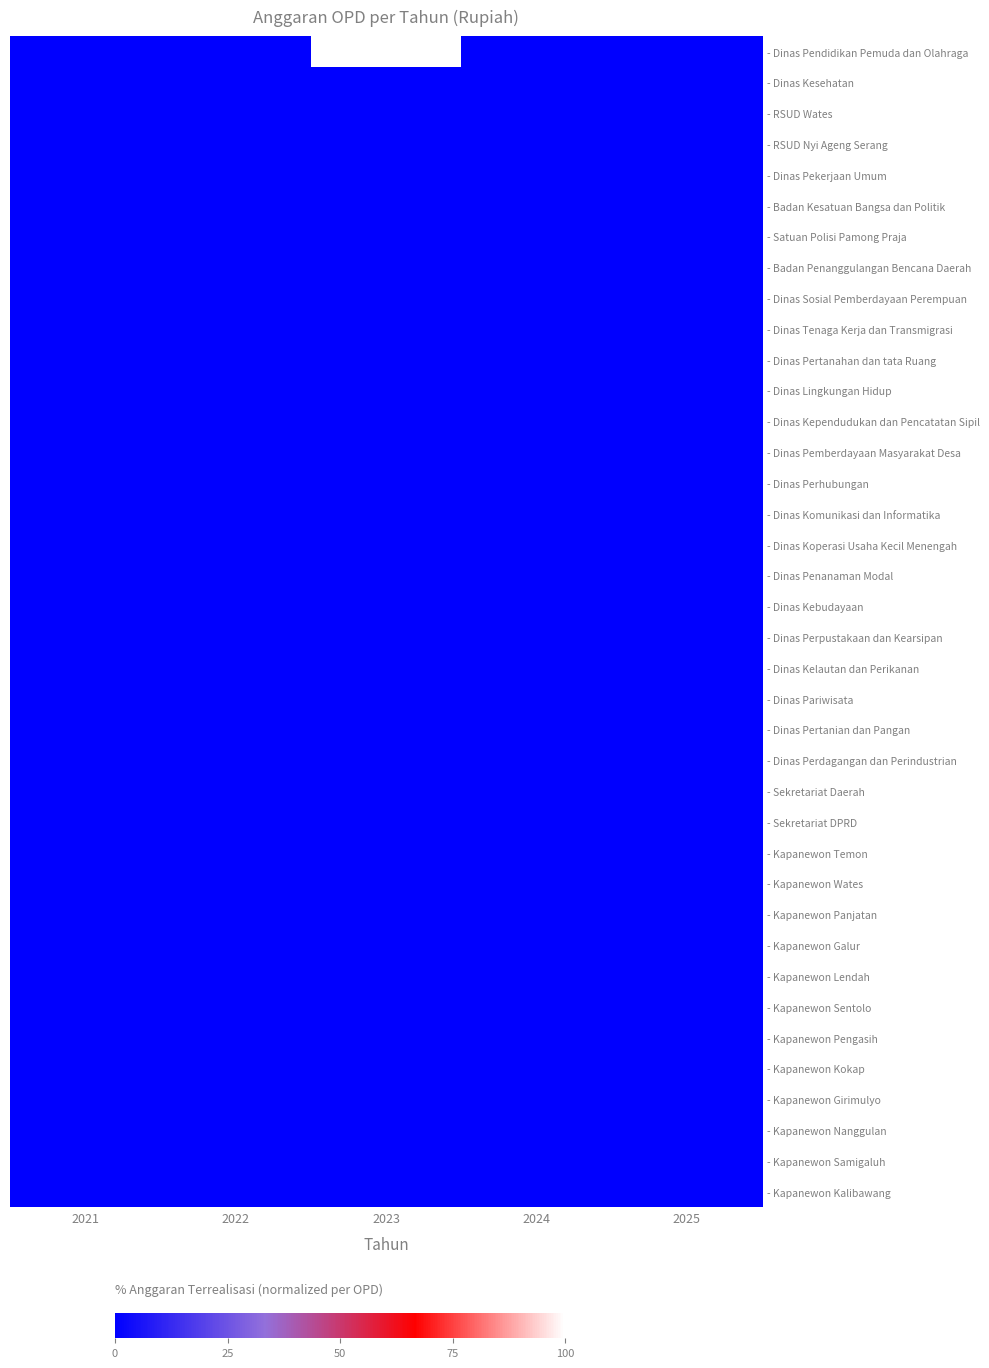

At which category is the sum across all series the highest?

2023